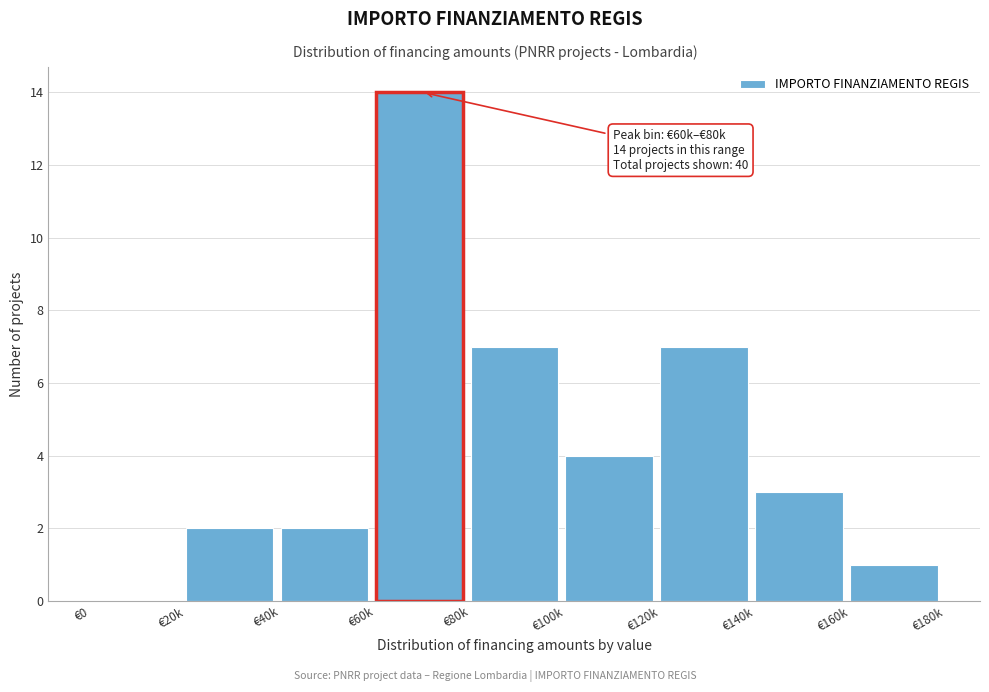

Reading left to right, transcribe all the data shown in this chart.

€0=0	€20k=2	€40k=2	€60k=14	€80k=7	€100k=4	€120k=7	€140k=3	€160k=1